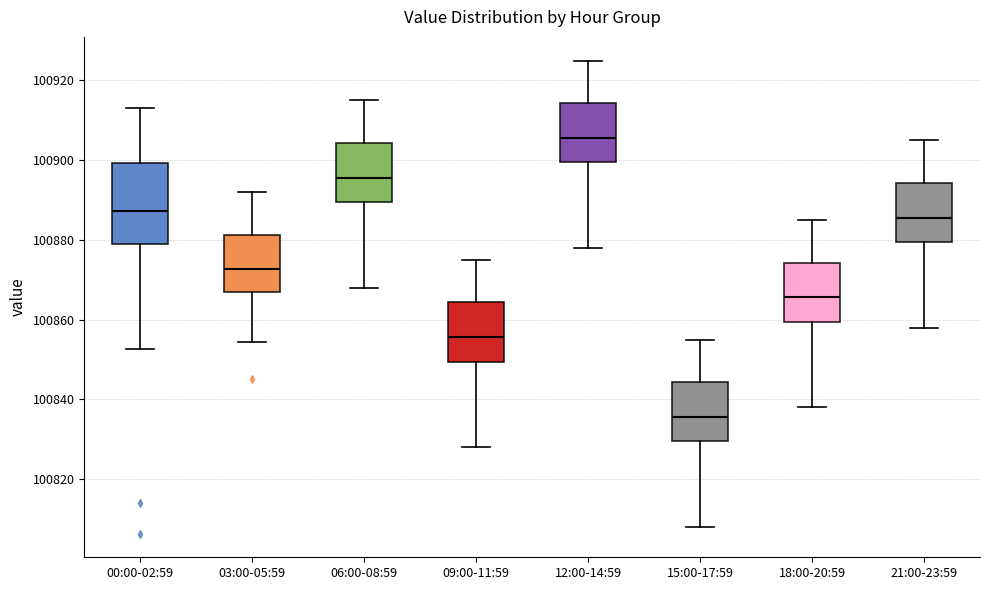

Reading left to right, transcribe this box plot: for each box, give where its median line is, the range the box spans, and where its two whiskers end, as read against the y-axis. The values are not printed on the chart, so give them approximately, as read against the axis.

00:00-02:59: median 100888, box 100880 to 100900, whiskers 100852 to 100914
03:00-05:59: median 100872, box 100868 to 100882, whiskers 100854 to 100892
06:00-08:59: median 100896, box 100890 to 100904, whiskers 100868 to 100916
09:00-11:59: median 100856, box 100850 to 100864, whiskers 100828 to 100876
12:00-14:59: median 100906, box 100900 to 100914, whiskers 100878 to 100926
15:00-17:59: median 100836, box 100830 to 100844, whiskers 100808 to 100856
18:00-20:59: median 100866, box 100860 to 100874, whiskers 100838 to 100886
21:00-23:59: median 100886, box 100880 to 100894, whiskers 100858 to 100906